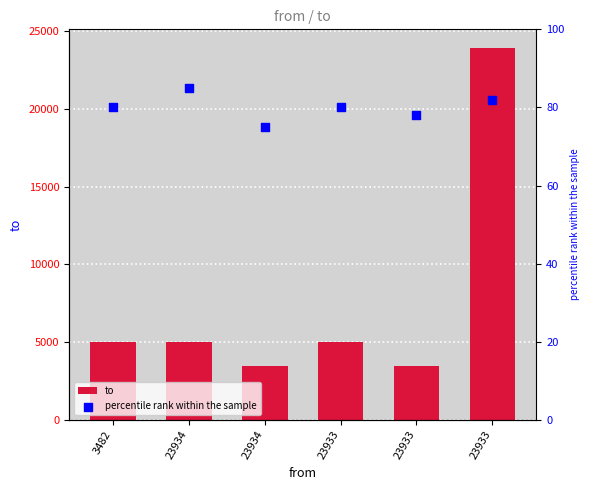

Which series reaches the maximum Y coordinate?

to